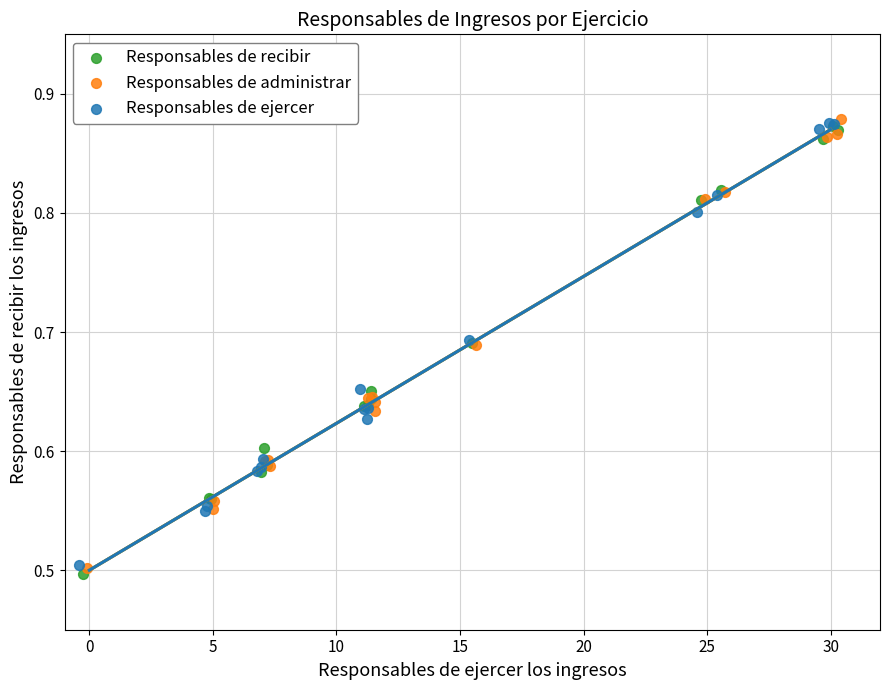

What are all the series names shown in the legend?

Responsables de recibir, Responsables de administrar, Responsables de ejercer